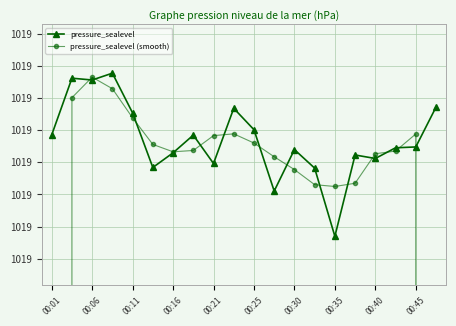

How many categories are shown in the chart?

20